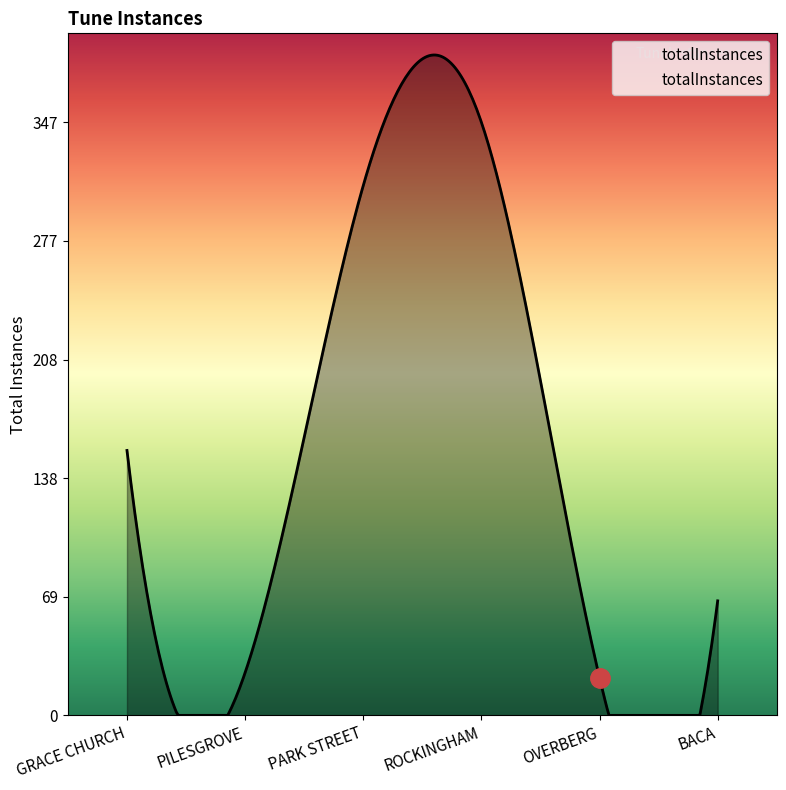

How many points are lower than both their immediate neighbors (excluding endpoints)?

2